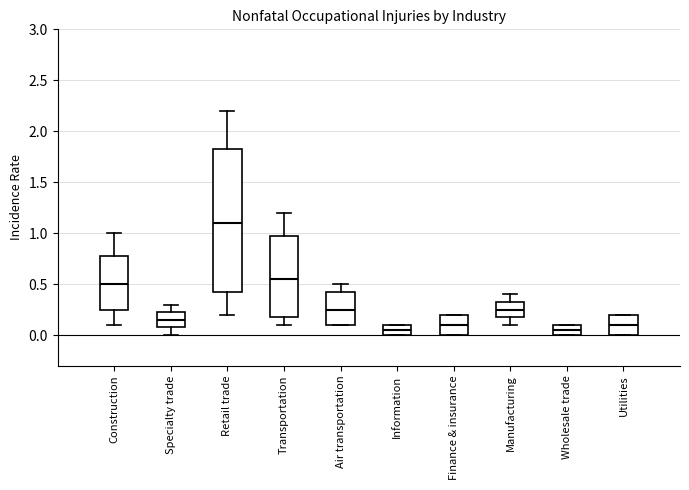

Reading left to right, read every box against the y-axis: the position of its median line, the range the box covers, and the ends of its whiskers. The values are not printed on the chart, so give them approximately, as read against the axis.

Construction: median 0.50, box 0.25 to 0.80, whiskers 0.10 to 1.00
Specialty trade: median 0.15, box 0.10 to 0.25, whiskers 0.00 to 0.30
Retail trade: median 1.10, box 0.45 to 1.85, whiskers 0.20 to 2.20
Transportation: median 0.55, box 0.20 to 1.00, whiskers 0.10 to 1.20
Air transportation: median 0.25, box 0.10 to 0.45, whiskers 0.10 to 0.50
Information: median 0.05, box 0.00 to 0.10, whiskers 0.00 to 0.10
Finance & insurance: median 0.10, box 0.00 to 0.20, whiskers 0.00 to 0.20
Manufacturing: median 0.25, box 0.20 to 0.35, whiskers 0.10 to 0.40
Wholesale trade: median 0.05, box 0.00 to 0.10, whiskers 0.00 to 0.10
Utilities: median 0.10, box 0.00 to 0.20, whiskers 0.00 to 0.20